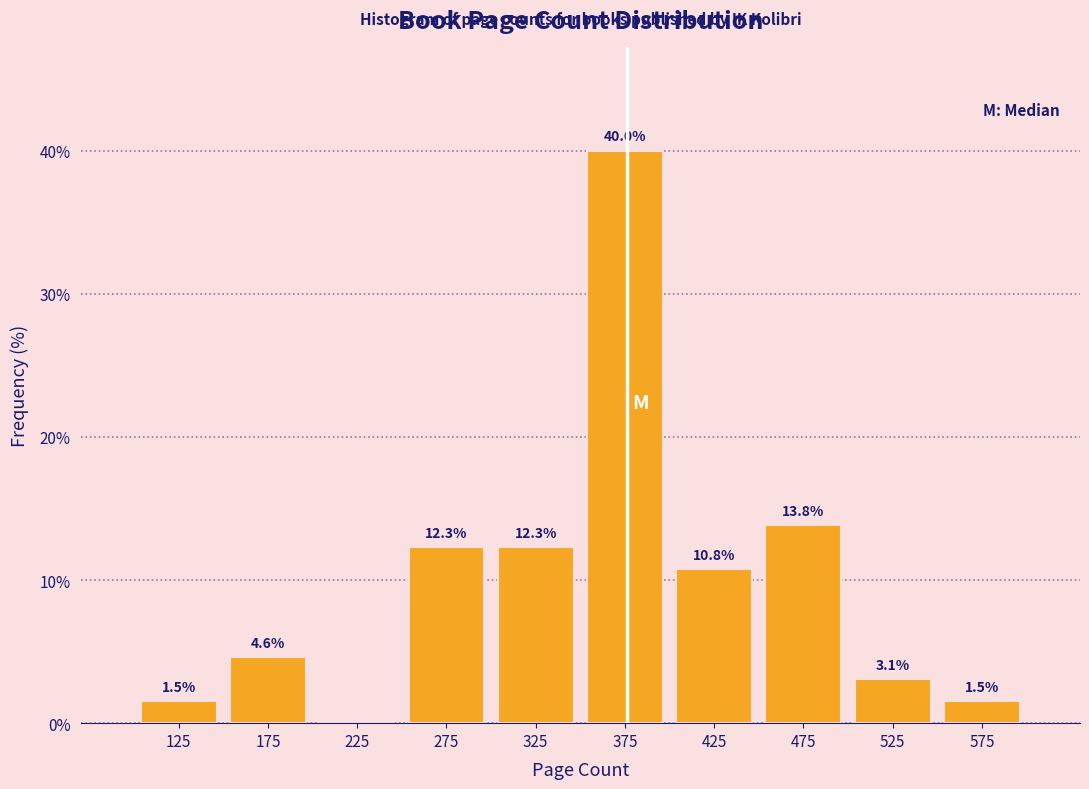

Which range on the x-axis has the tallest bar?

350 to 400